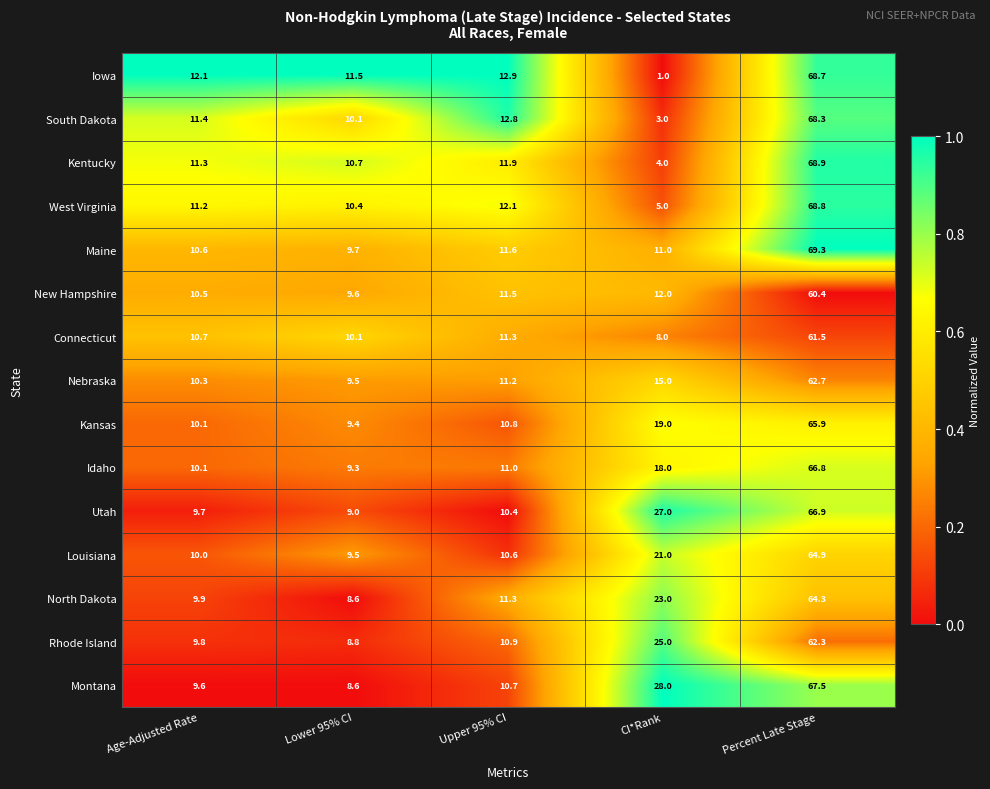

List the labels in order of Kentucky value, largest first.

Percent Late Stage, Upper 95% CI, Age-Adjusted Rate, Lower 95% CI, CI*Rank